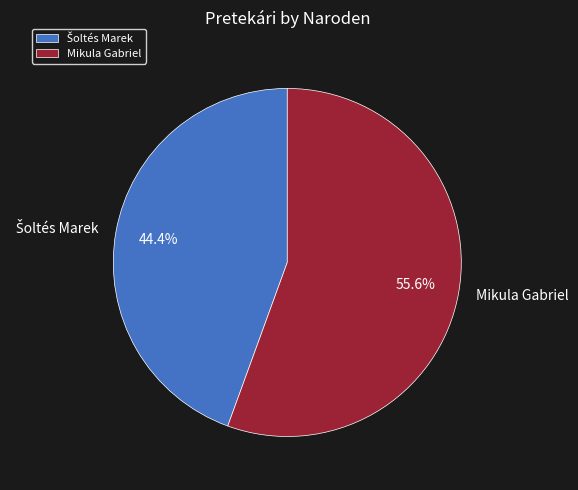

Which category has the biggest portion of the pie?

Mikula Gabriel